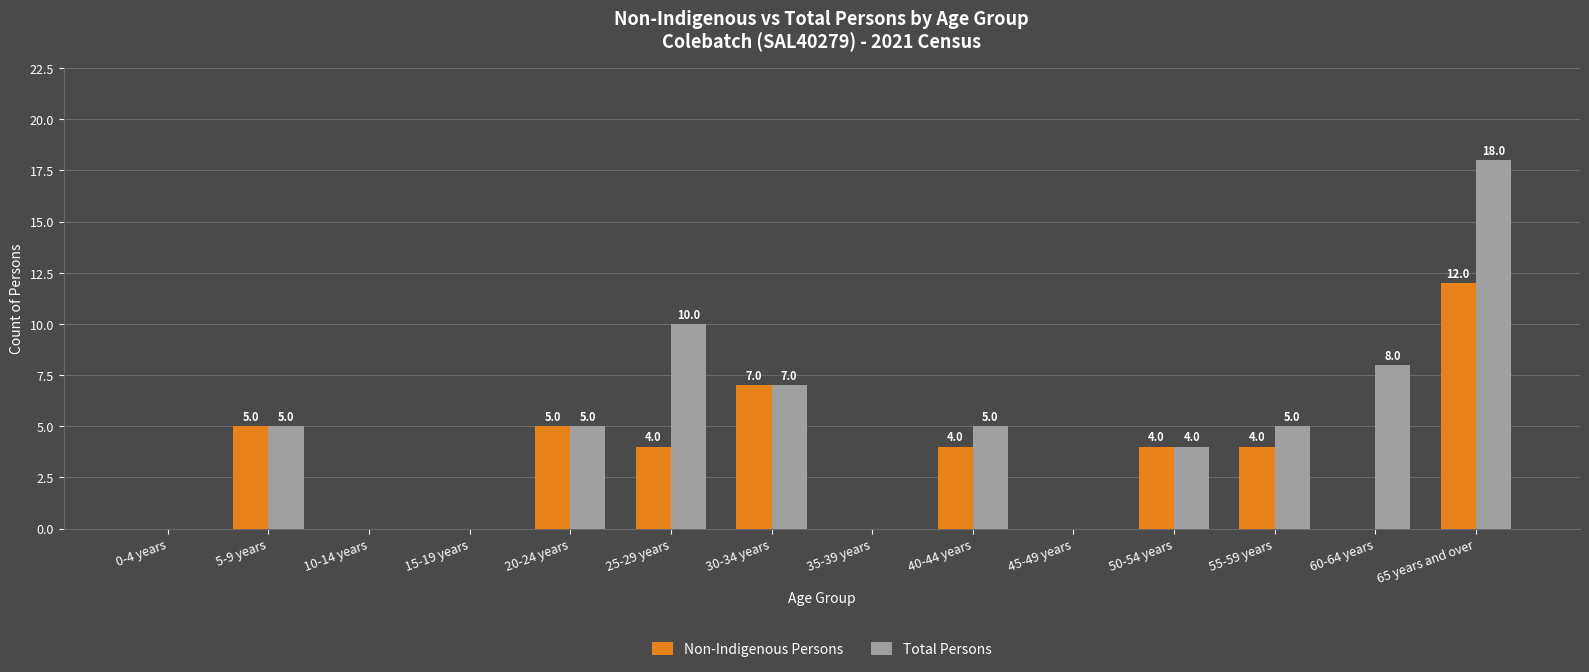

Which series has the largest total across all categories?

Total Persons